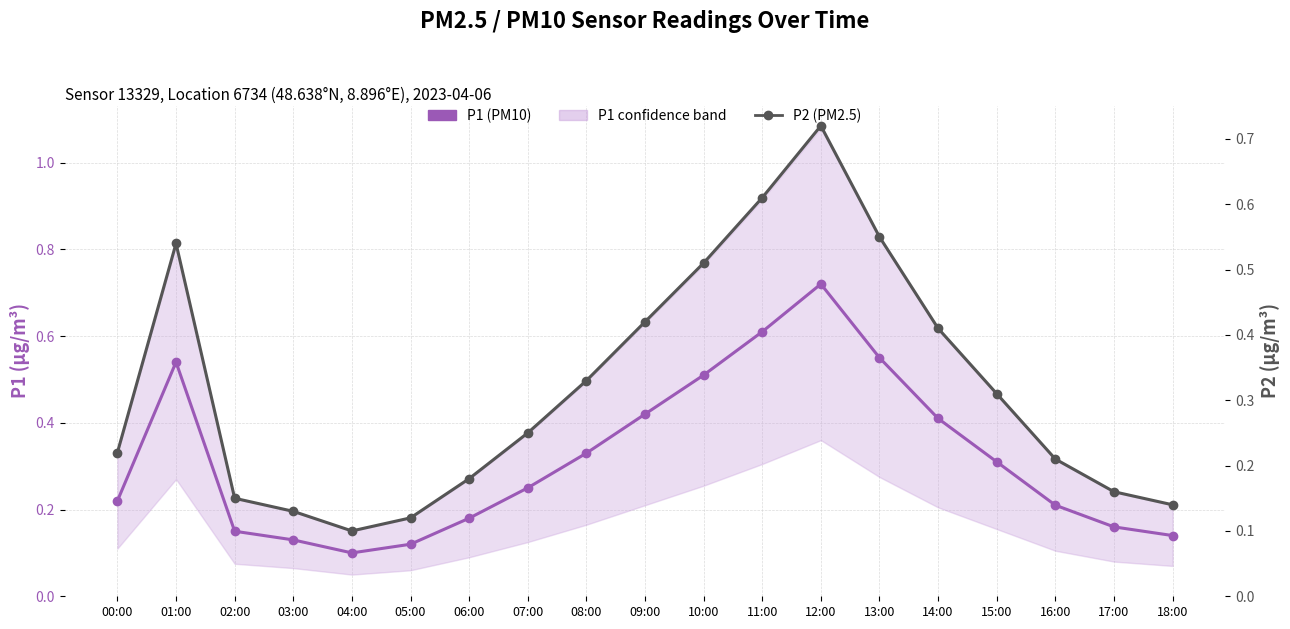

True or false: P1 (PM10) has more than 2 interior local peaks.

False